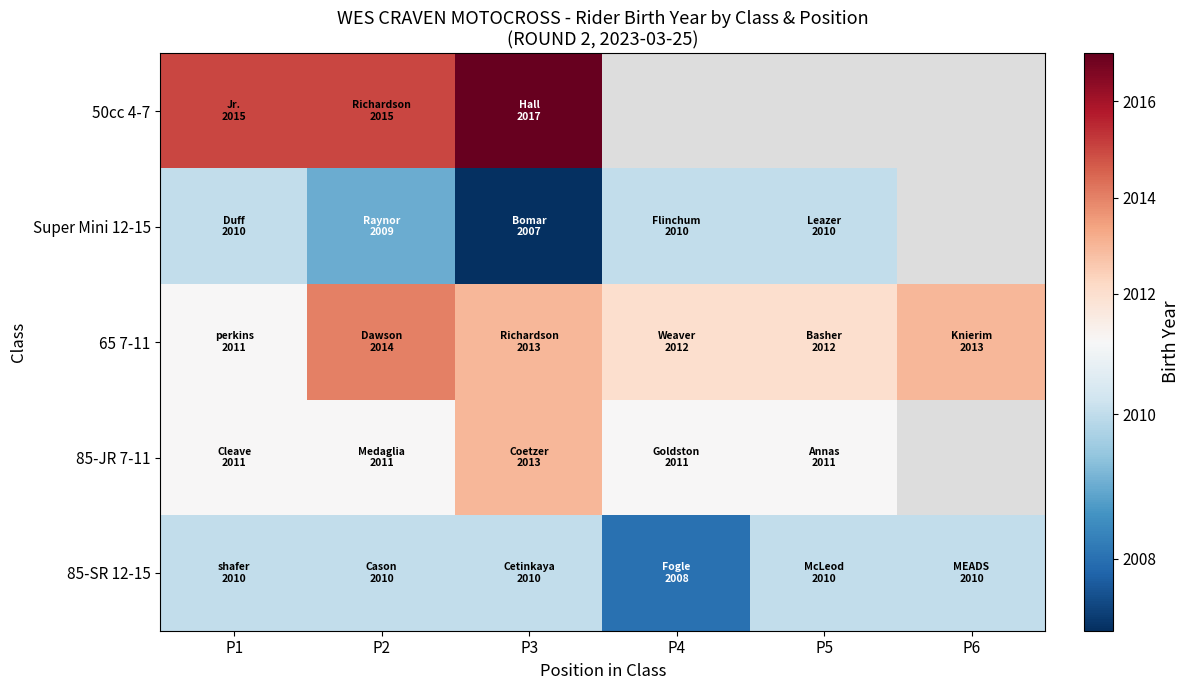

At which category is the sum across all series the highest?

P3